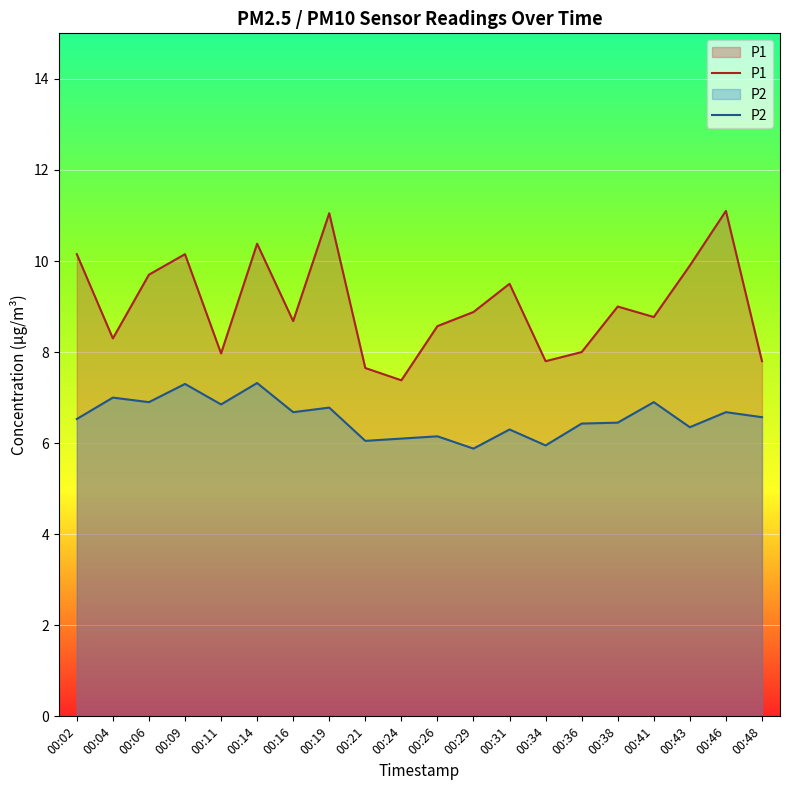

Rank the series by their average value, from lowest to highest.

P2, P1